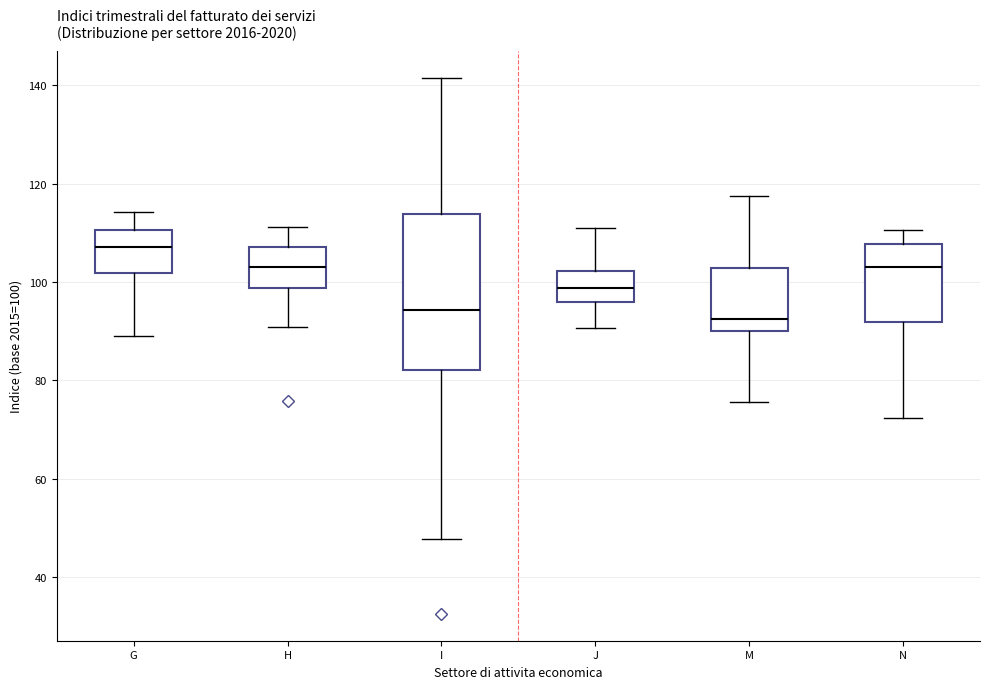

Reading left to right, read every box against the y-axis: the position of its median line, the range the box covers, and the ends of its whiskers. The values are not printed on the chart, so give them approximately, as read against the axis.

G: median 108, box 102 to 110, whiskers 90 to 114
H: median 102, box 98 to 108, whiskers 90 to 112
I: median 94, box 82 to 114, whiskers 48 to 142
J: median 98, box 96 to 102, whiskers 90 to 112
M: median 92, box 90 to 102, whiskers 76 to 118
N: median 104, box 92 to 108, whiskers 72 to 110